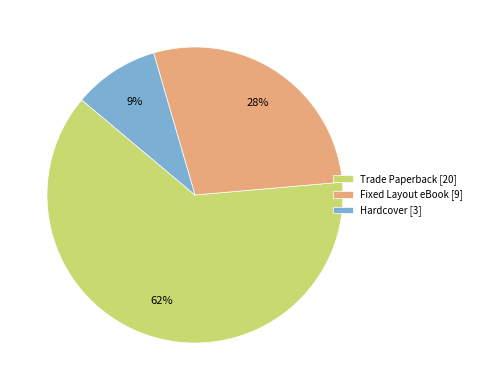

How many slices are in this pie chart?

3